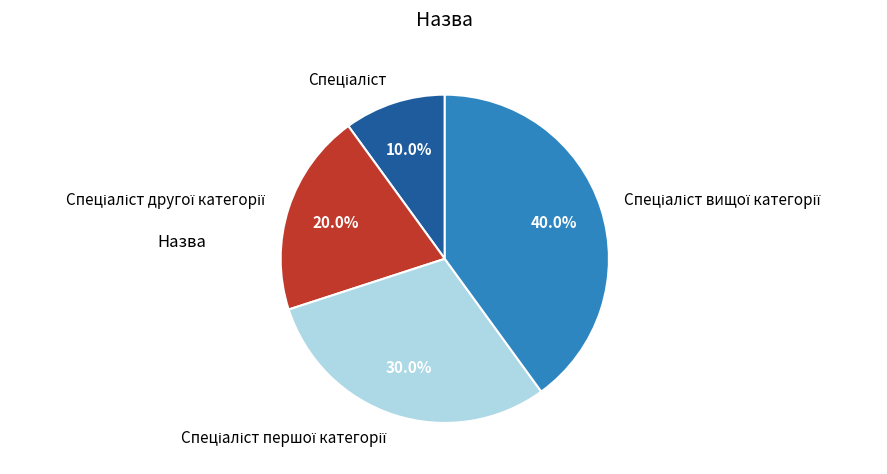

How many slices are in this pie chart?

4